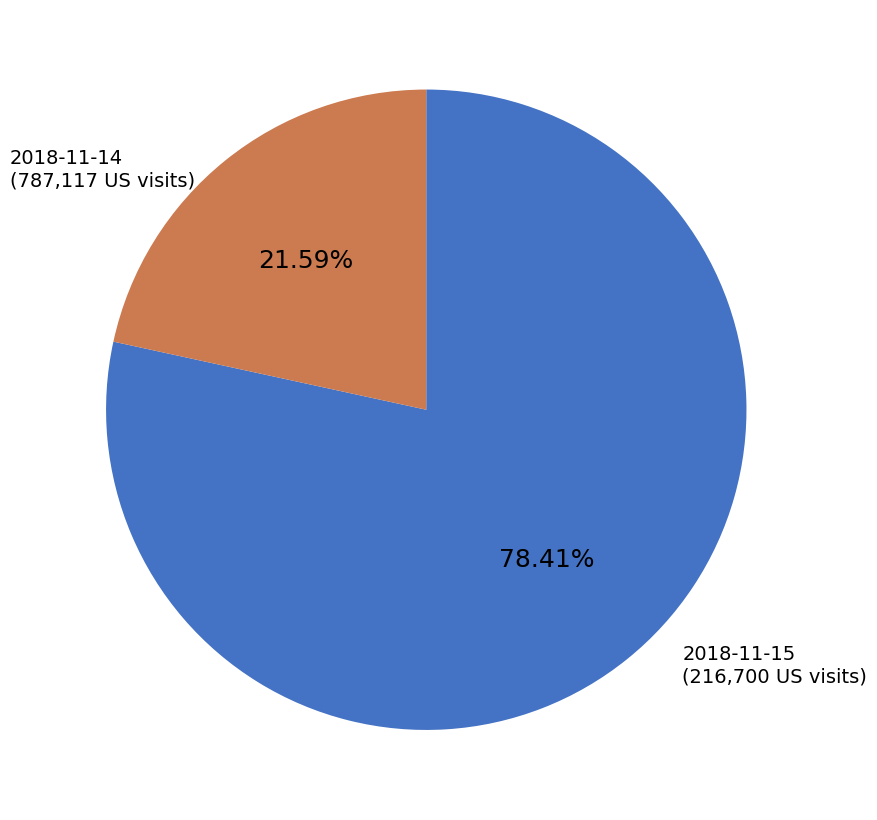

What percentage is the 2018-11-15 slice, to the nearest percent?

22%